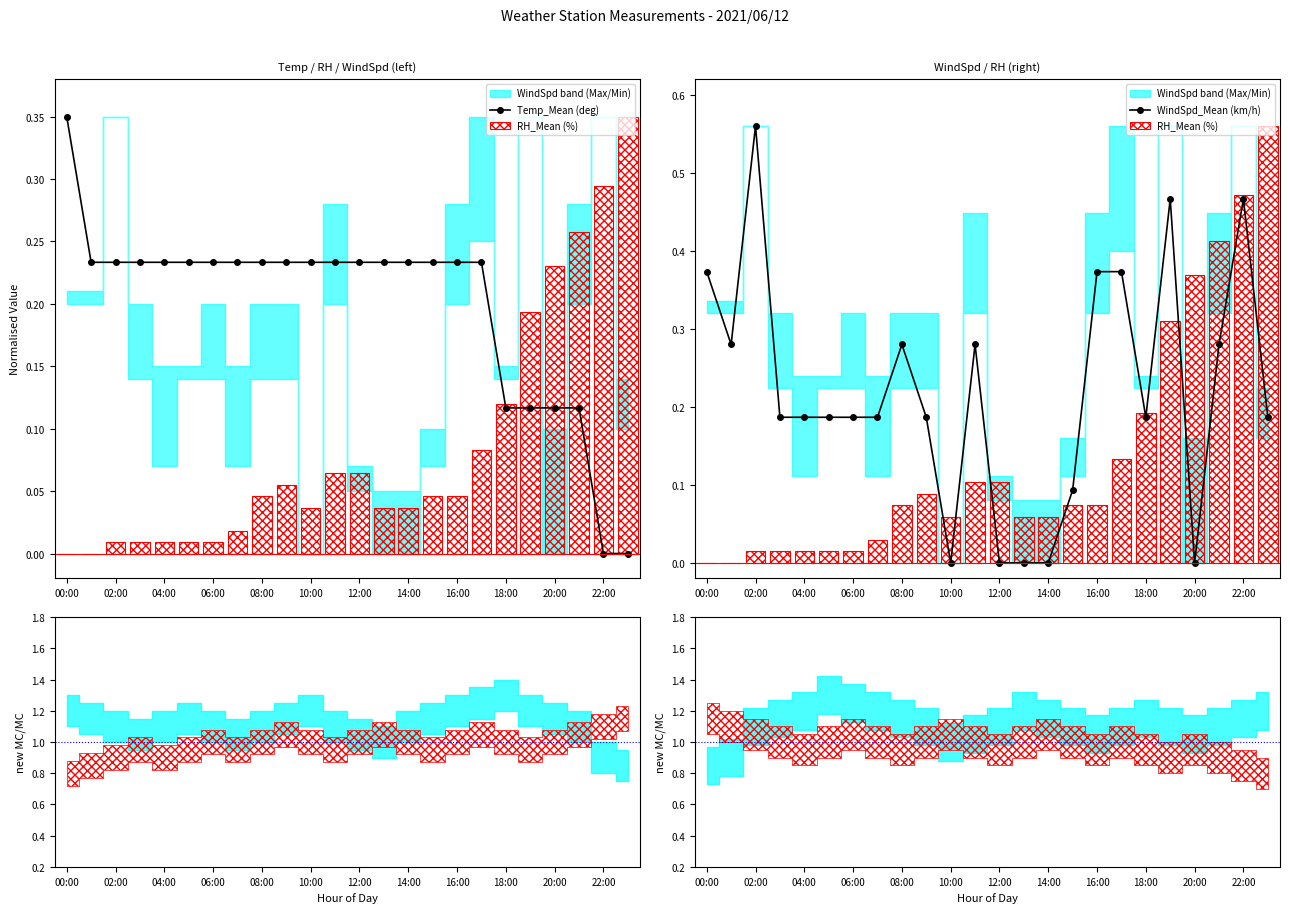

True or false: WindSpd_Mean (km/h) has a value of 0.0 at 12:00.

True